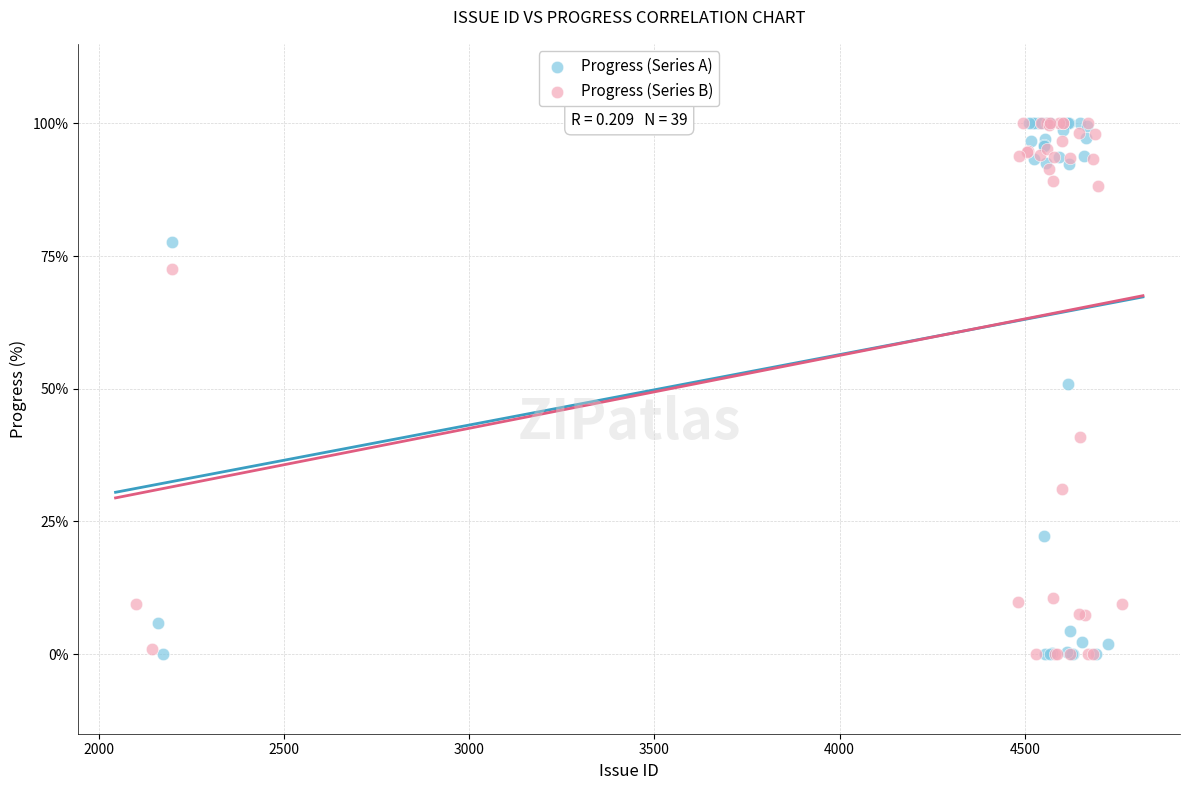

What are all the series names shown in the legend?

Progress (Series A), Progress (Series B)